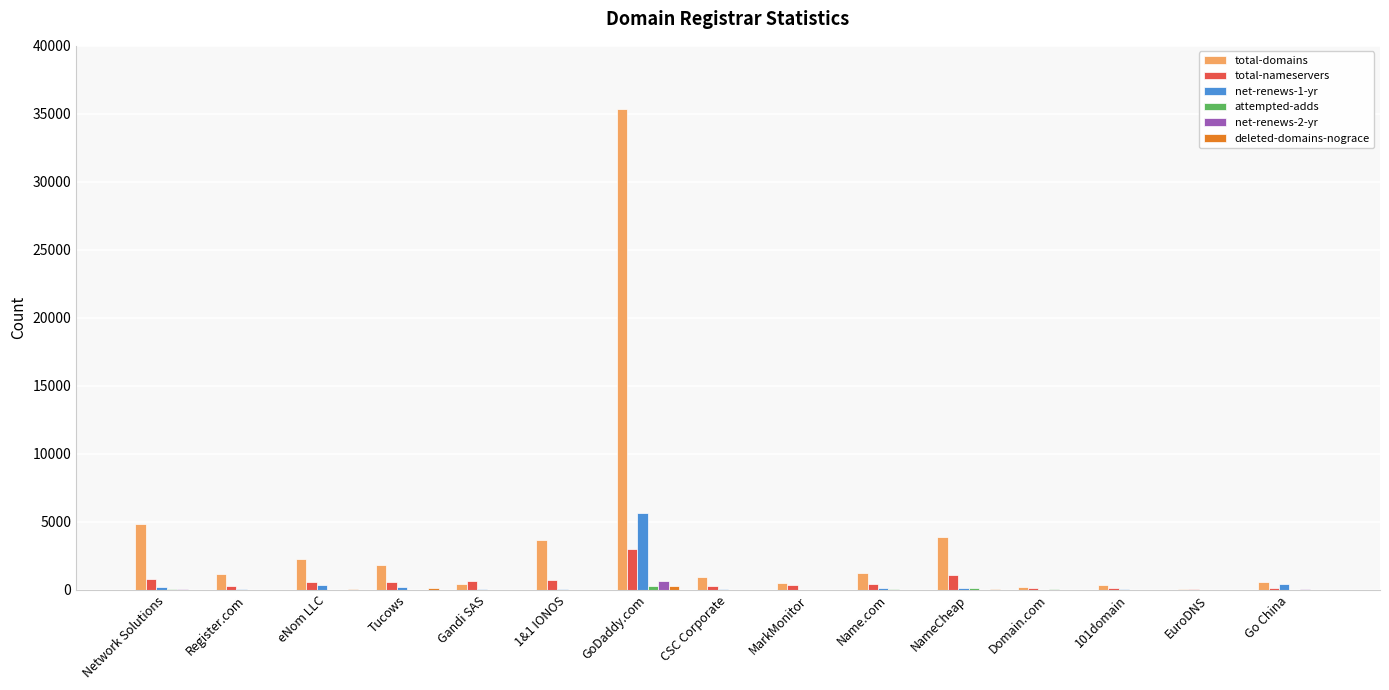

Is it true that total-domains equals 1259 at Name.com?

True